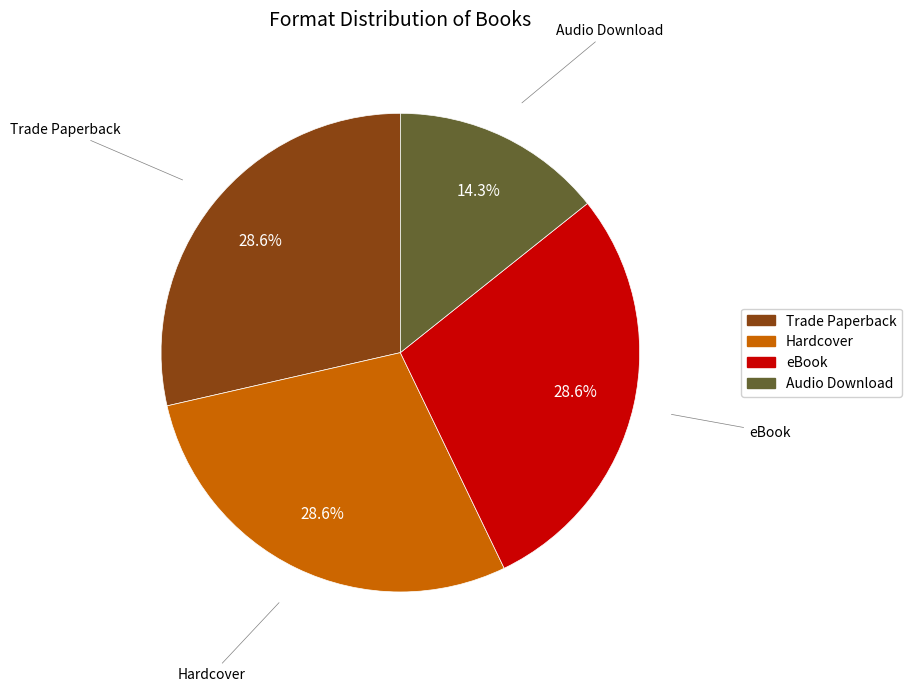

To the nearest percent, what is the average slice percentage?

25%